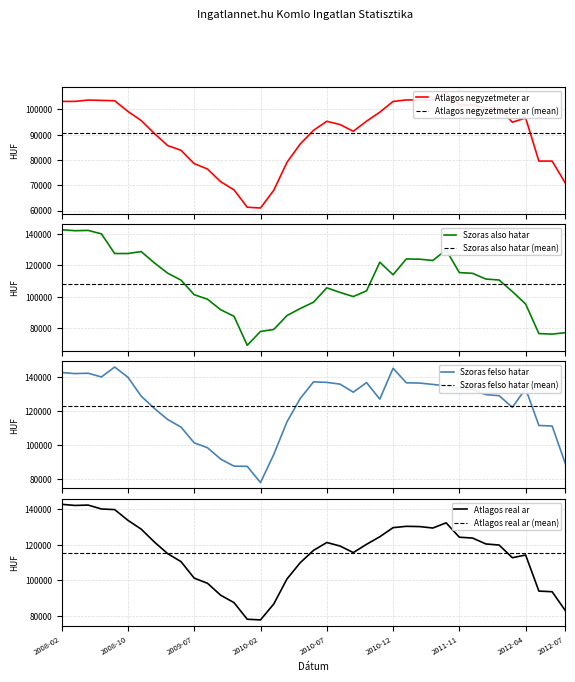

How many interior local valleys does the Szoras_felso_hatar series have?

6